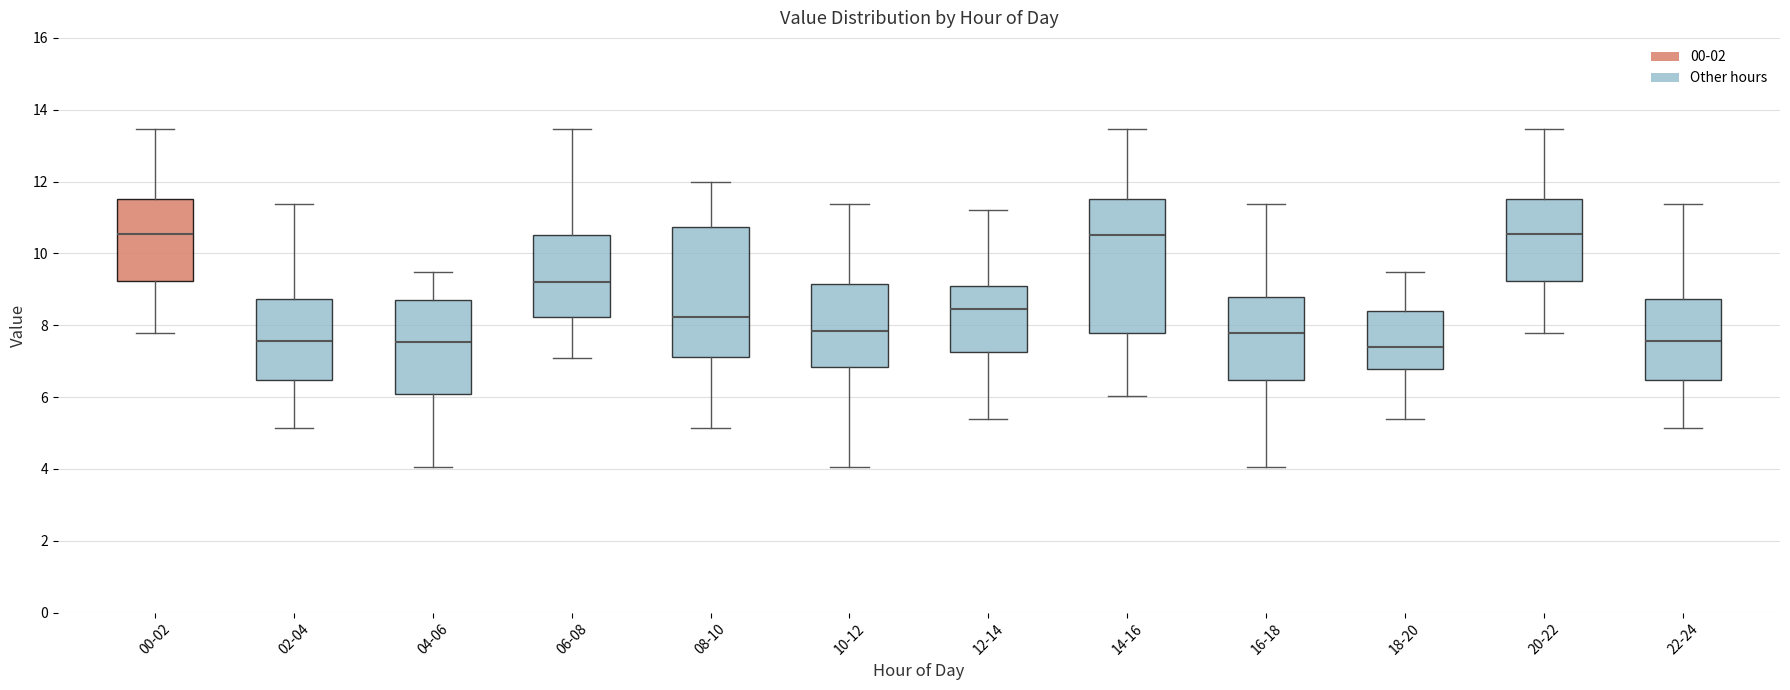

Reading left to right, read every box against the y-axis: the position of its median line, the range the box covers, and the ends of its whiskers. The values are not printed on the chart, so give them approximately, as read against the axis.

00-02: median 10.6, box 9.2 to 11.6, whiskers 7.8 to 13.4
02-04: median 7.6, box 6.4 to 8.8, whiskers 5.2 to 11.4
04-06: median 7.6, box 6.0 to 8.8, whiskers 4.0 to 9.4
06-08: median 9.2, box 8.2 to 10.6, whiskers 7.2 to 13.4
08-10: median 8.2, box 7.2 to 10.8, whiskers 5.2 to 12.0
10-12: median 7.8, box 6.8 to 9.2, whiskers 4.0 to 11.4
12-14: median 8.4, box 7.2 to 9.0, whiskers 5.4 to 11.2
14-16: median 10.6, box 7.8 to 11.6, whiskers 6.0 to 13.4
16-18: median 7.8, box 6.4 to 8.8, whiskers 4.0 to 11.4
18-20: median 7.4, box 6.8 to 8.4, whiskers 5.4 to 9.4
20-22: median 10.6, box 9.2 to 11.6, whiskers 7.8 to 13.4
22-24: median 7.6, box 6.4 to 8.8, whiskers 5.2 to 11.4